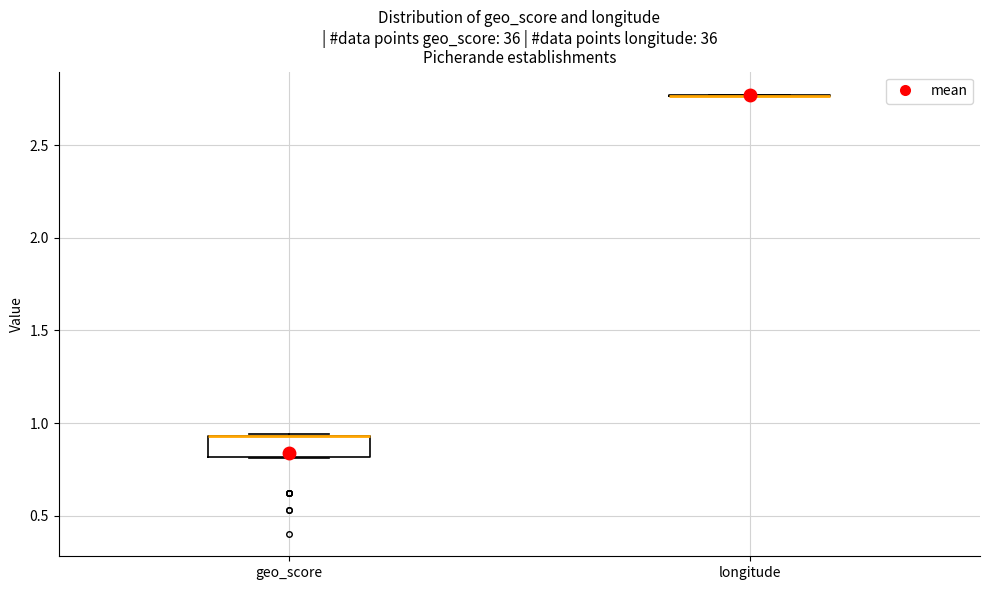

Comparing the boxes themselves (not the whiskers), which one is the tallest?

geo_score